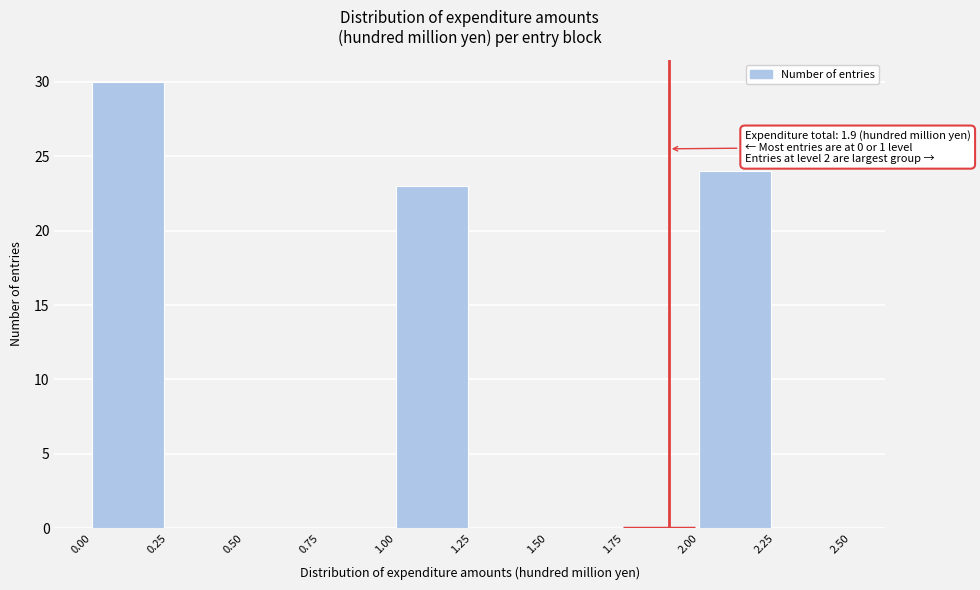

Over which range of the x-axis is the bar tallest?

0.00 to 0.25